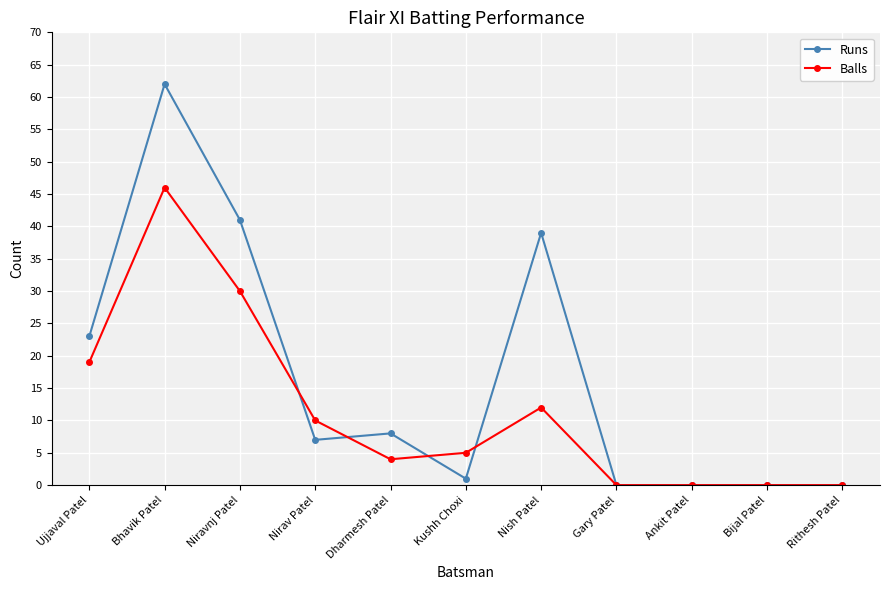

In Runs, how many points are higher than both neighbors (excluding endpoints)?

3